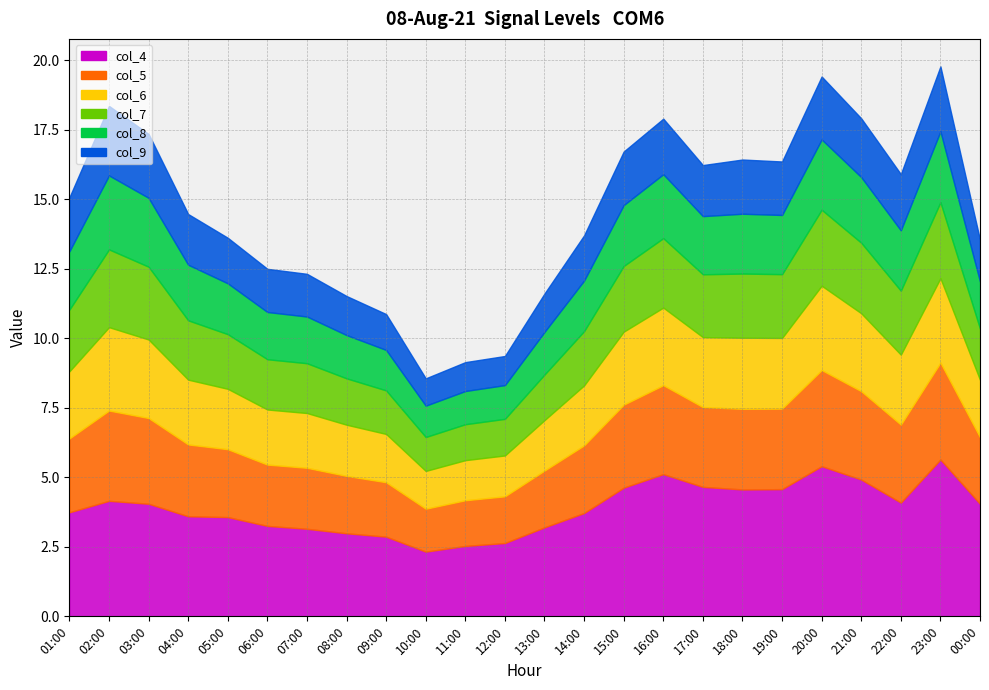

Which category has the lowest value across all series?

10:00